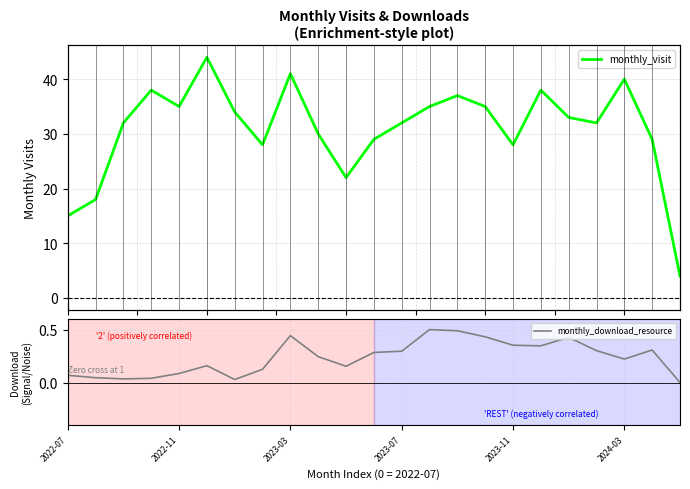

Does the chart display data point markers on the line(s)?

No